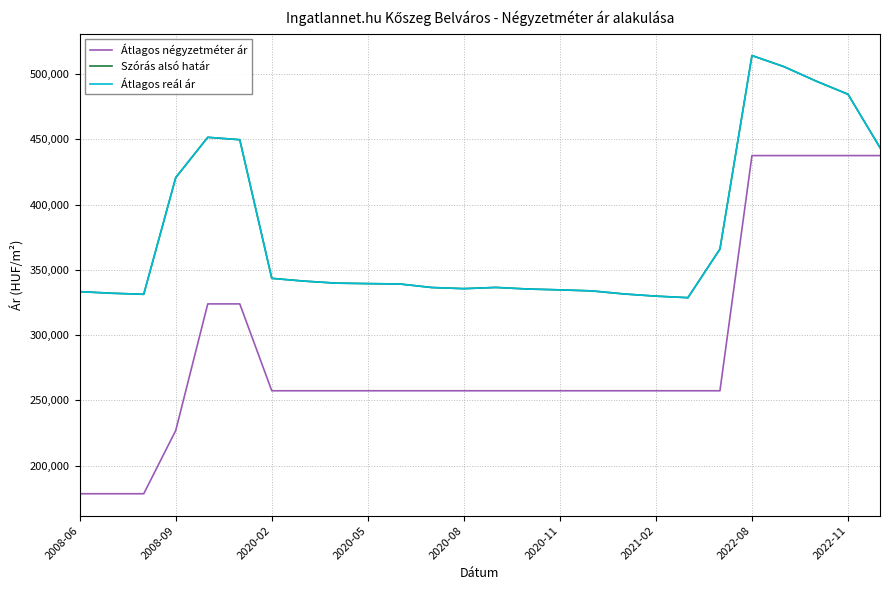

Does the chart have visible grid lines?

Yes